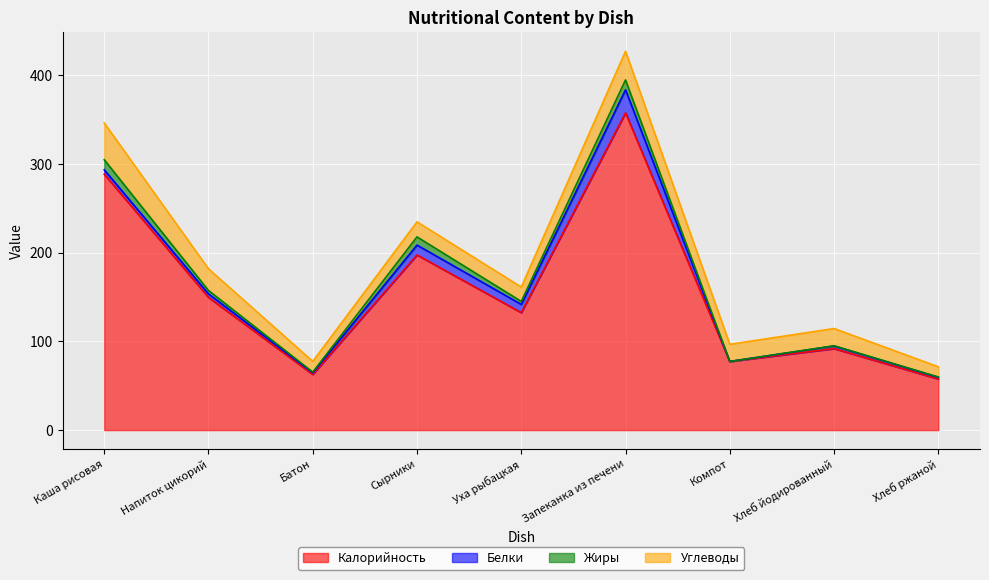

What is the label of the 5th point from the left?

Уха рыбацкая